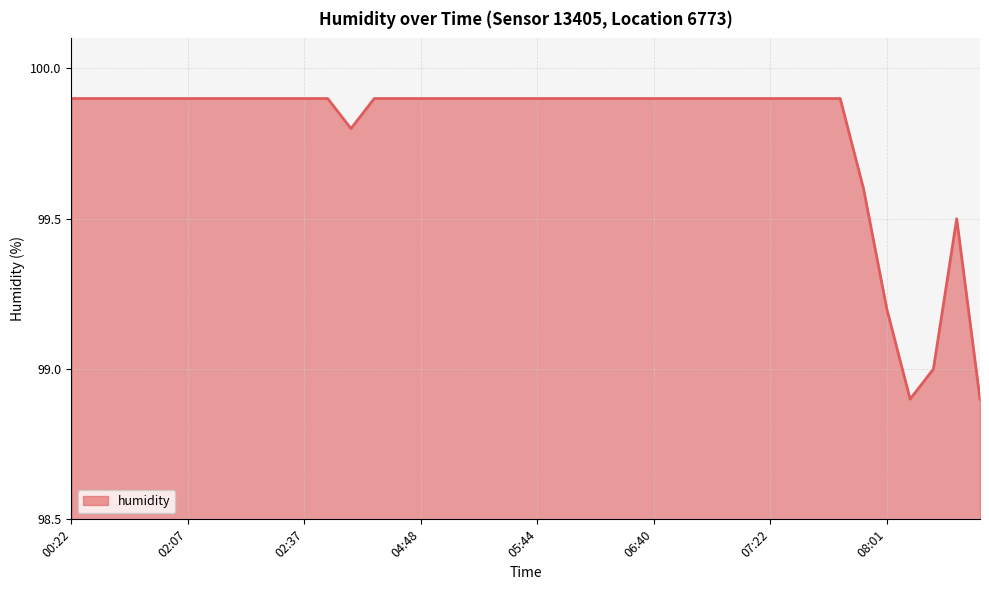

How many categories are shown in the chart?

40